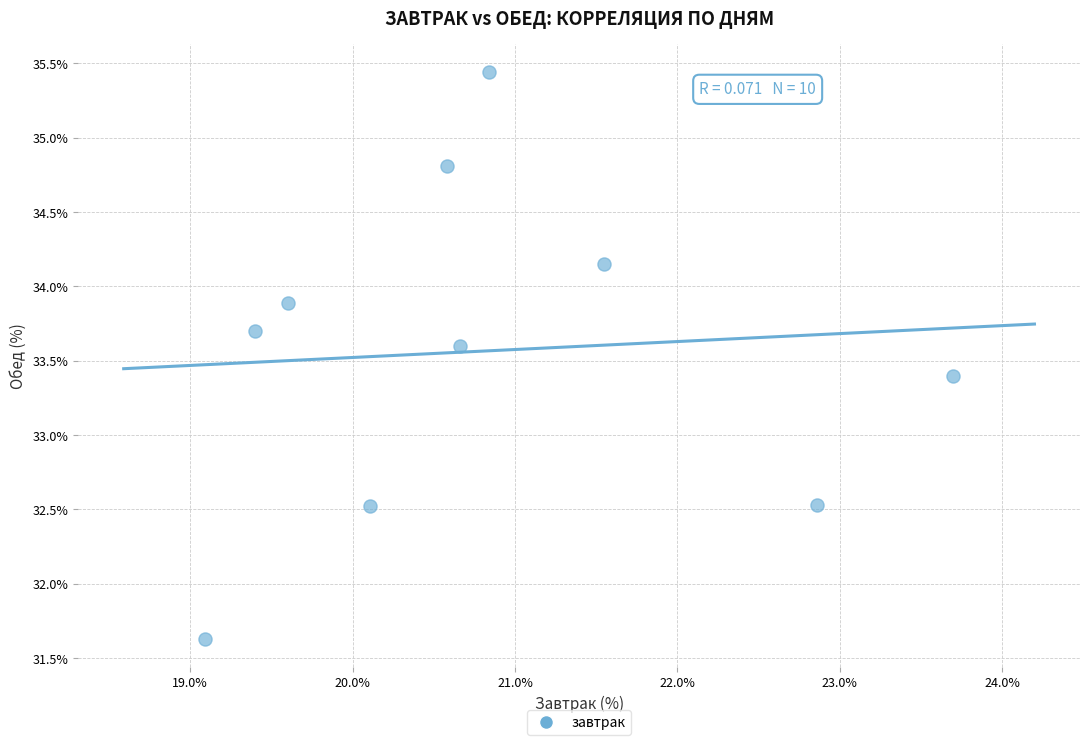

What is the range of X values (max minus min)?

4.6